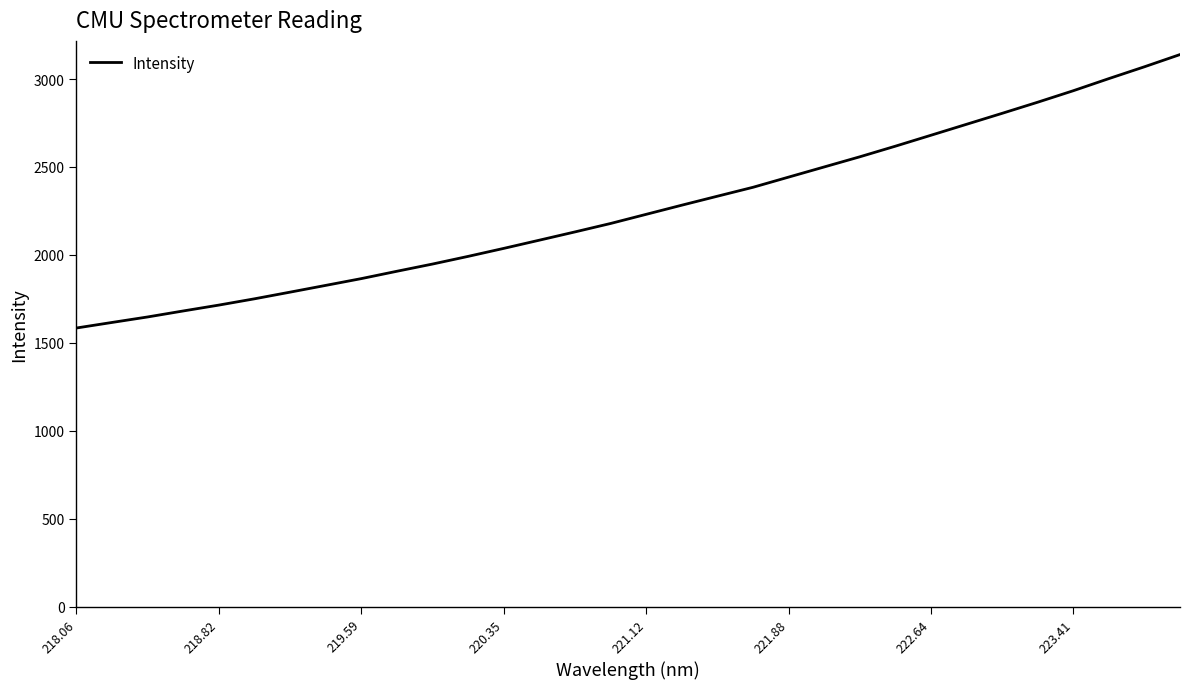

What is the difference between the maximum and minimum values?

1554.9